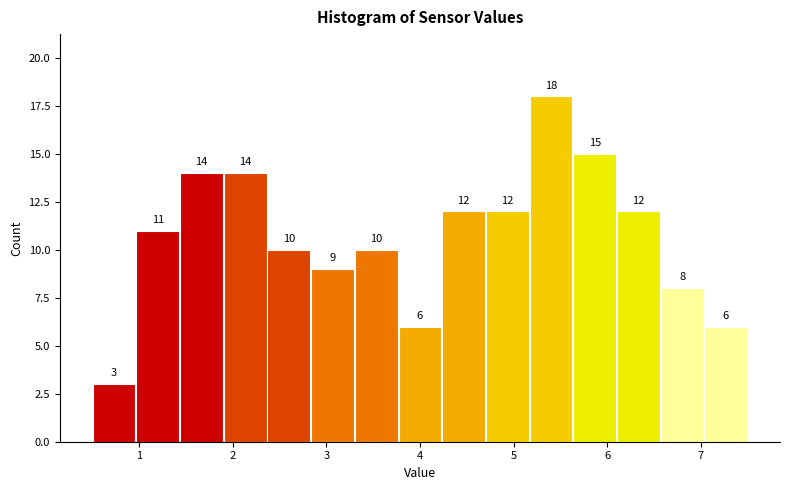

What is the height of the bar covering 6.1 to 6.6 on the x-axis? The bar edges are not printed on the chart, so give them approximately, as read against the axis.

12